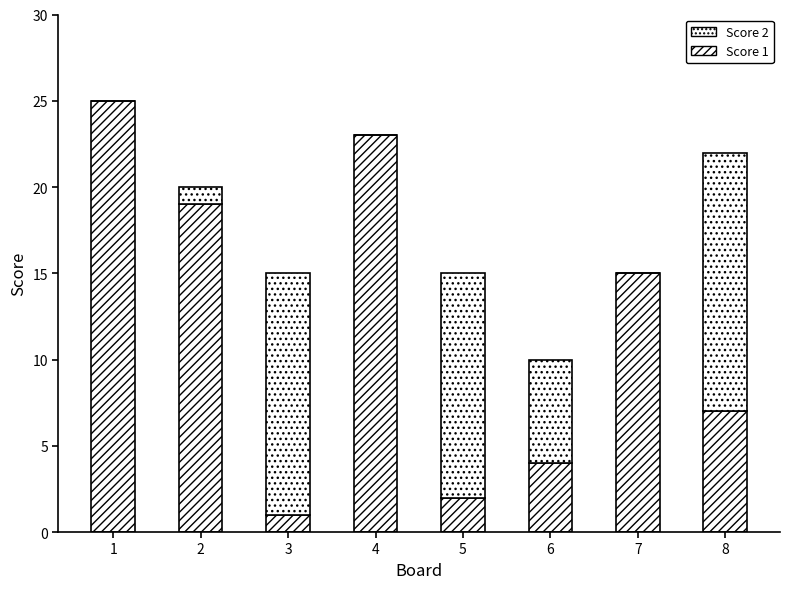

How many data points does each series have?

8